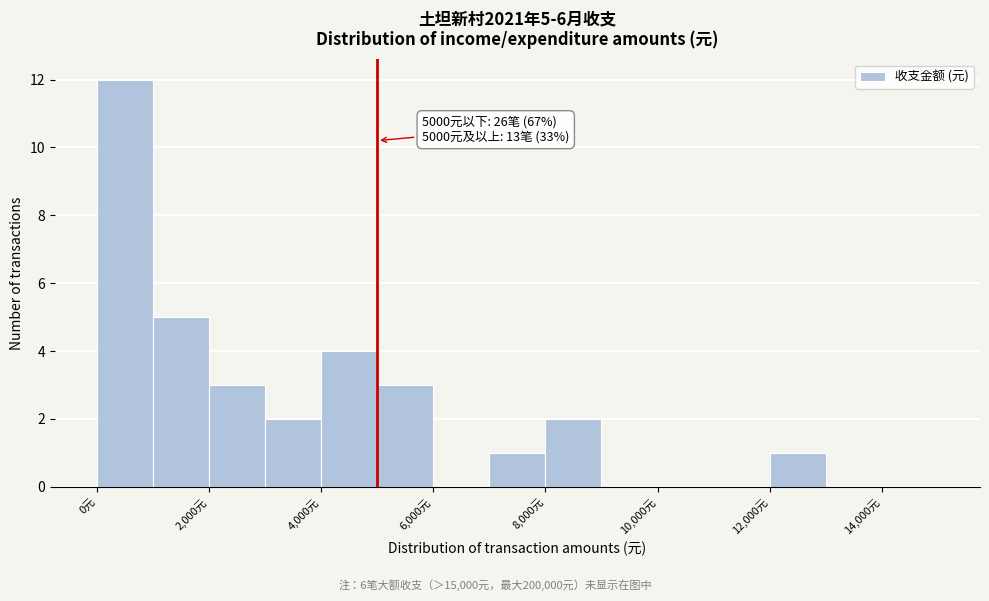

Over which range of the x-axis is the bar tallest?

0 to 1000